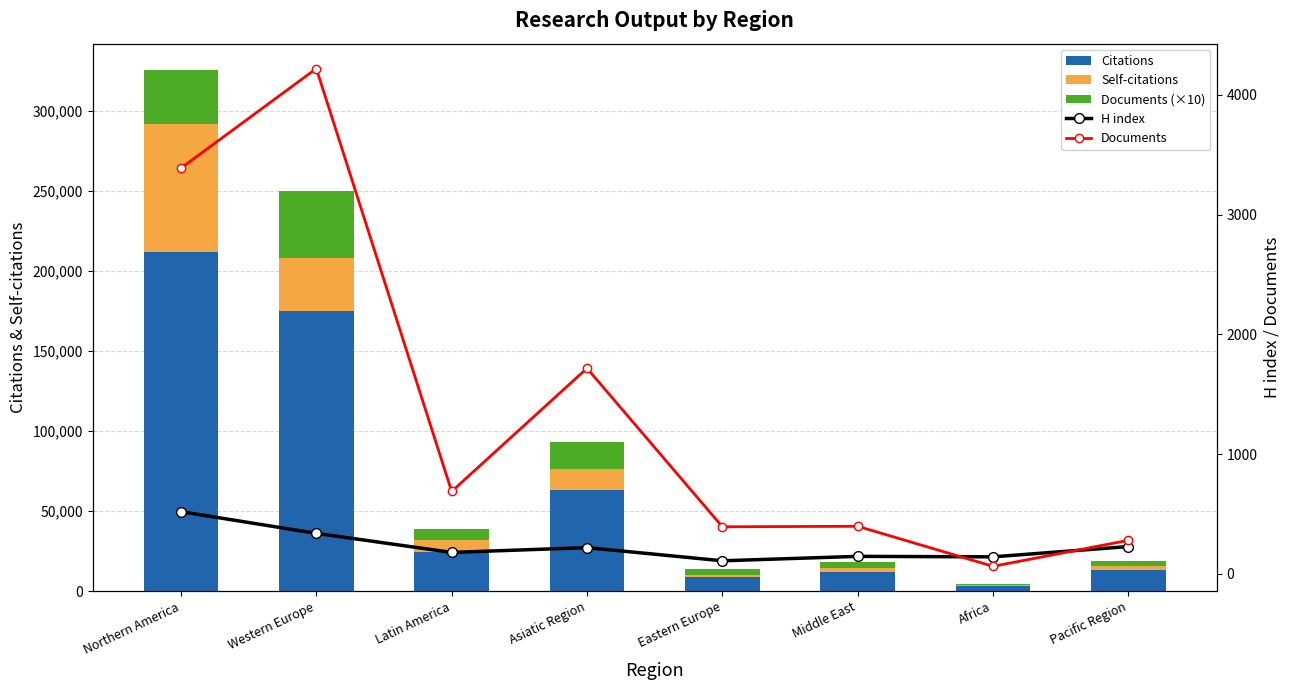

What is the label of the 8th bar from the right?

Northern America